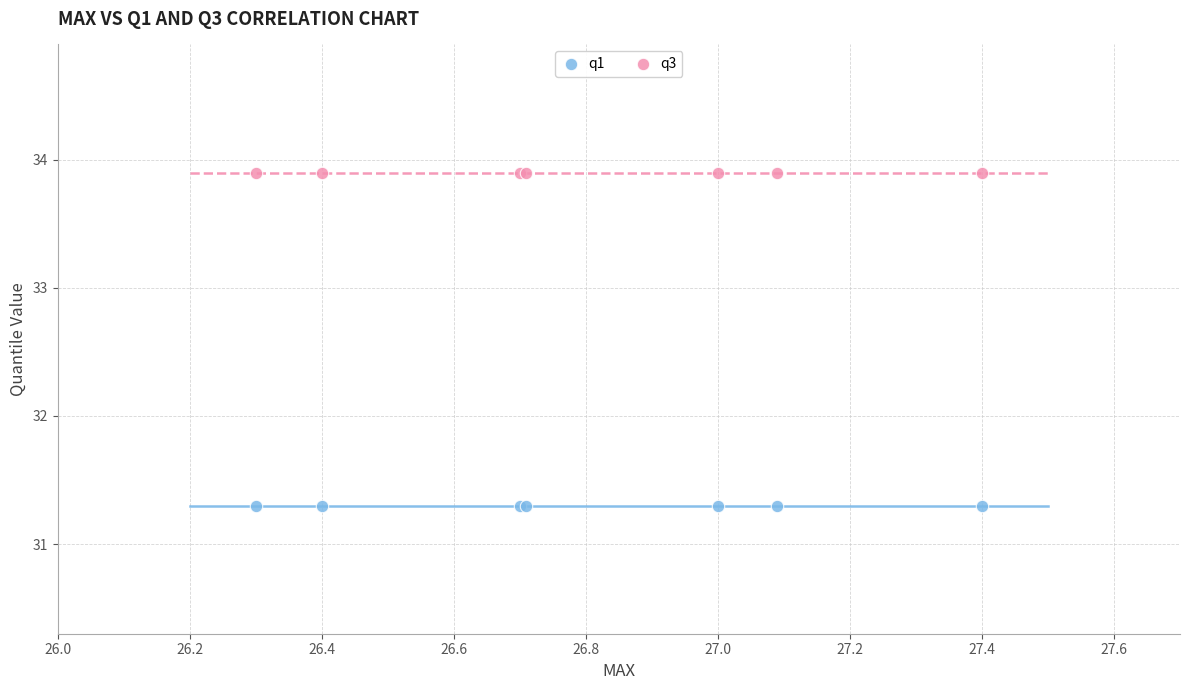

Which series reaches the maximum Y coordinate?

q3